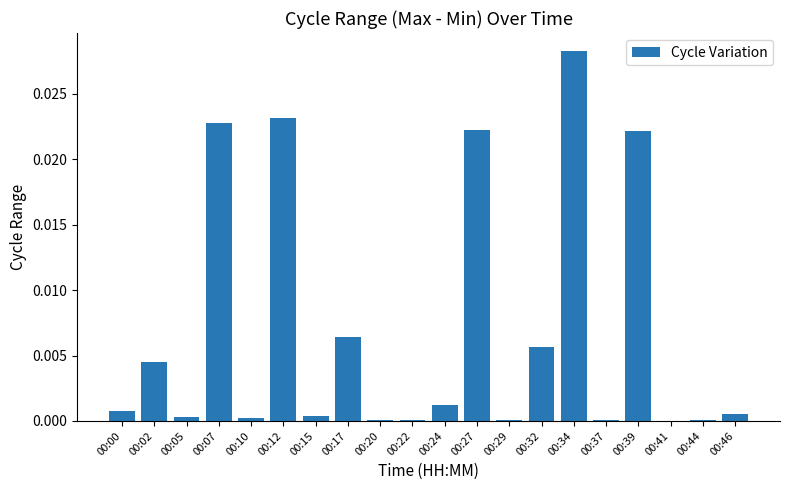

True or false: the data shows 0.0 at 00:44.

True